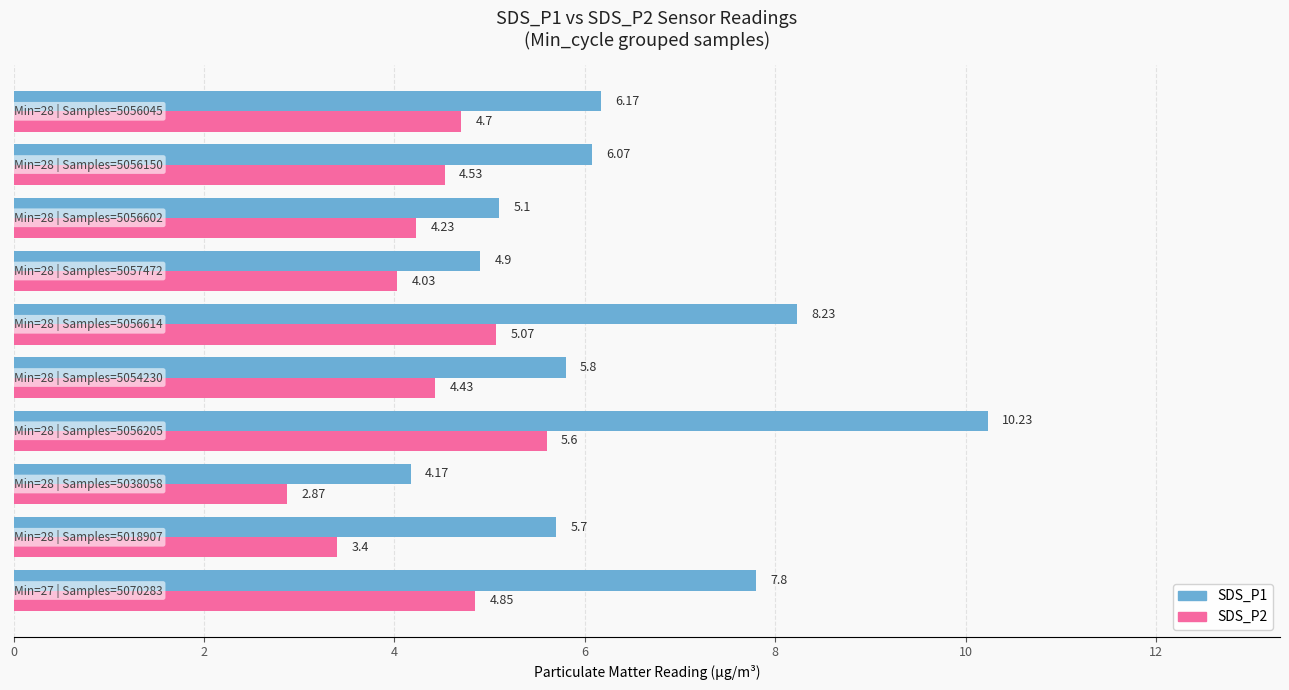

List the series in order of their peak value, highest first.

SDS_P1, SDS_P2